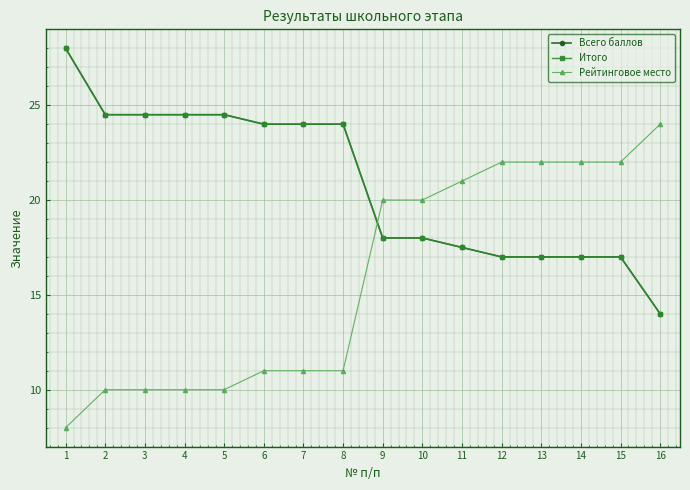

What is the sum of the Всего баллов values at 11 and 3?

42.0